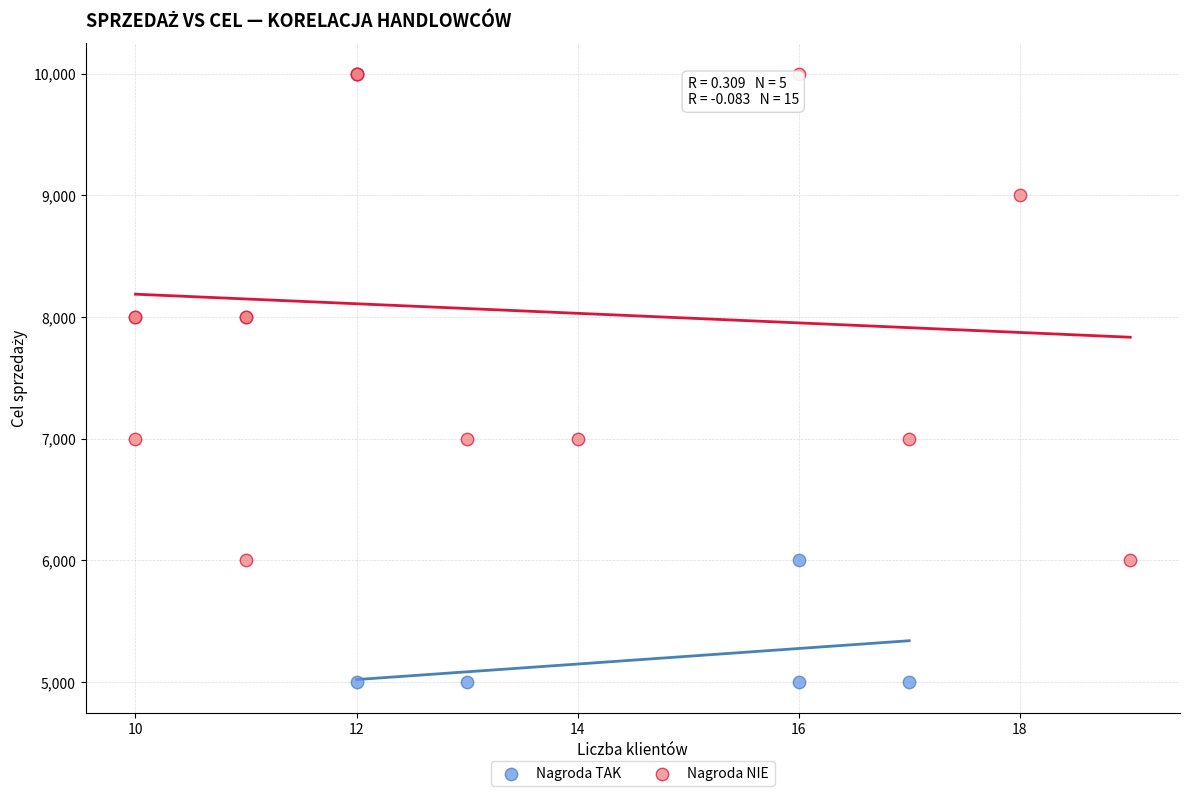

Which series contains the highest Y value?

Nagroda NIE